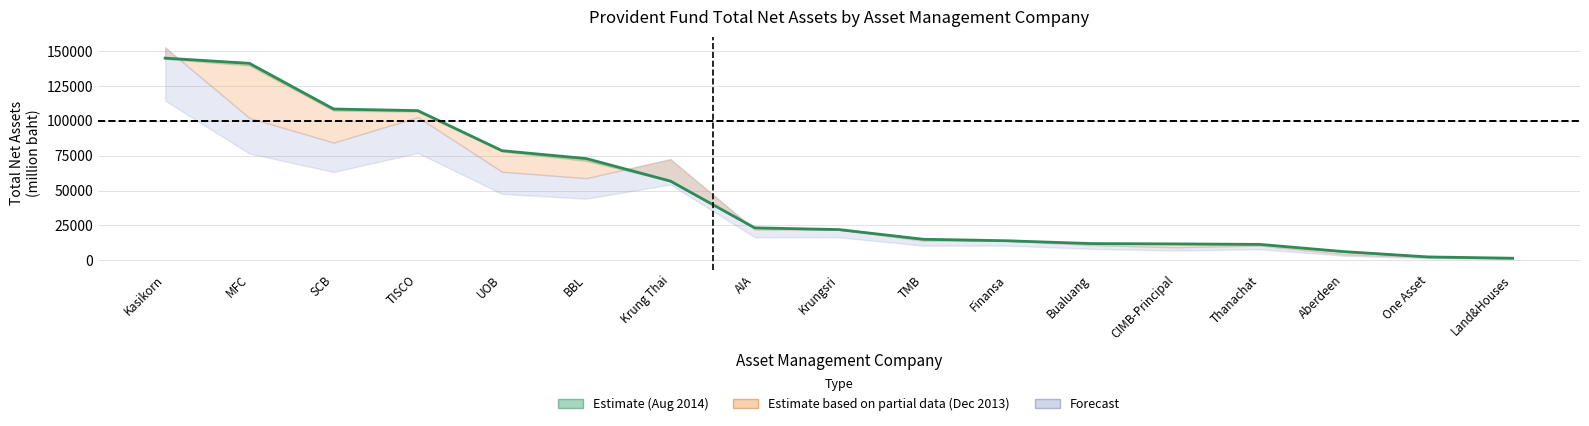

What is the label of the 9th point from the left?

Krungsri